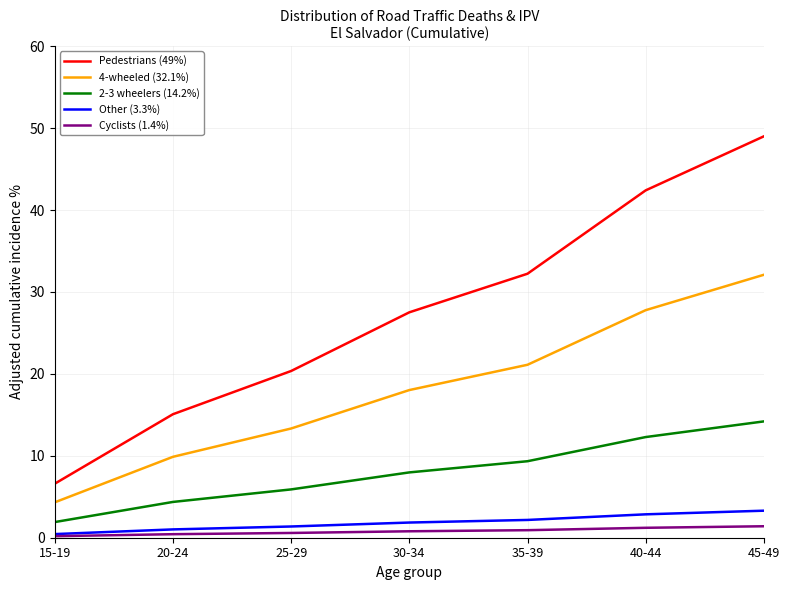

What is the sum of the 4-wheeled (32.1%) values at 20-24 and 35-39?

31.0